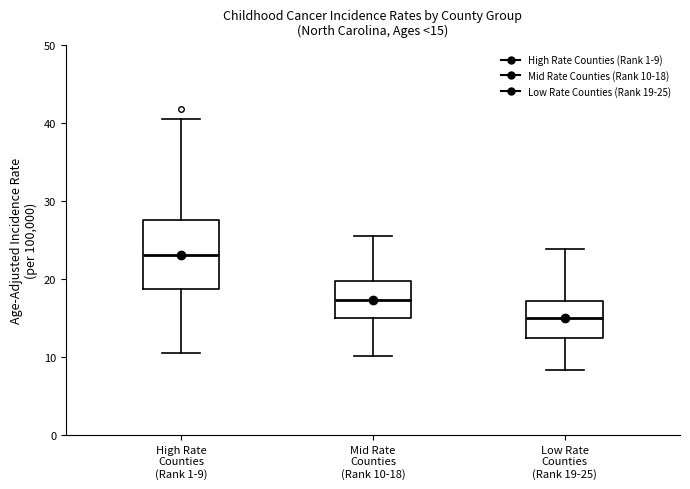

Comparing the boxes themselves (not the whiskers), which one is the tallest?

High Rate Counties (Rank 1-9)